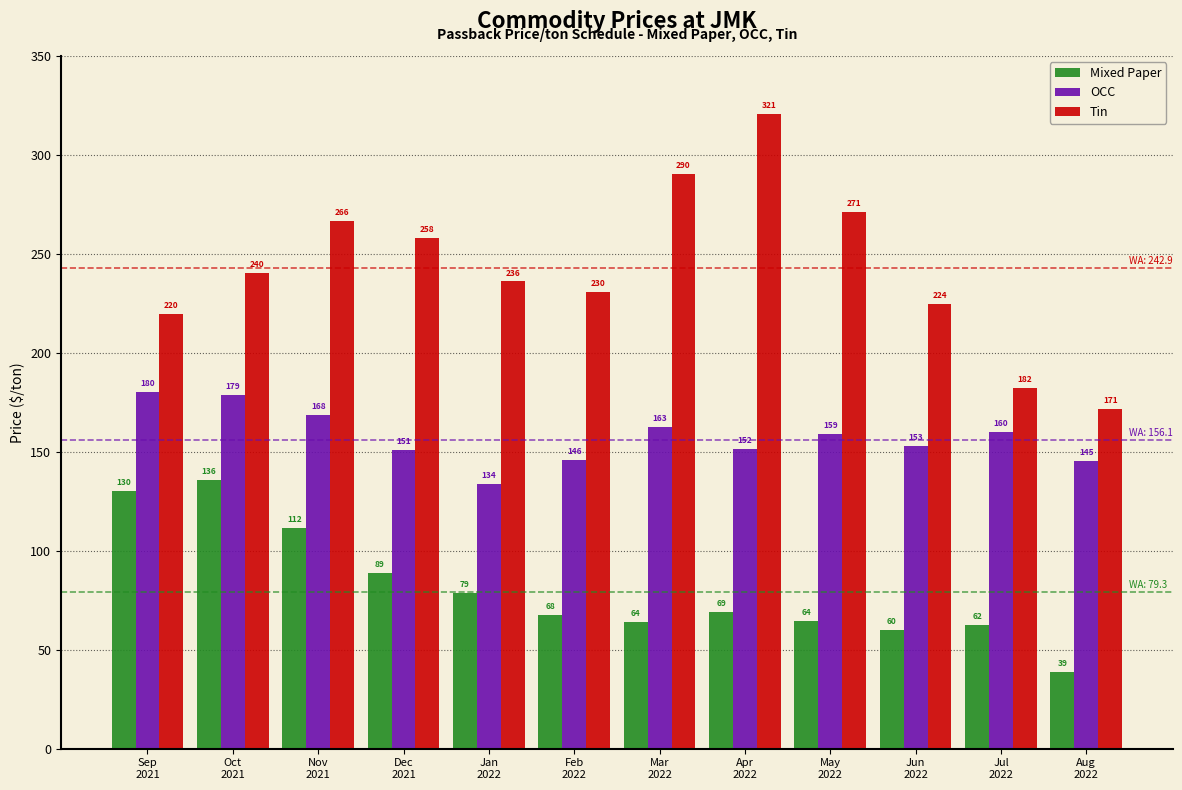

List the series in order of their peak value, lowest first.

Mixed Paper, OCC, Tin